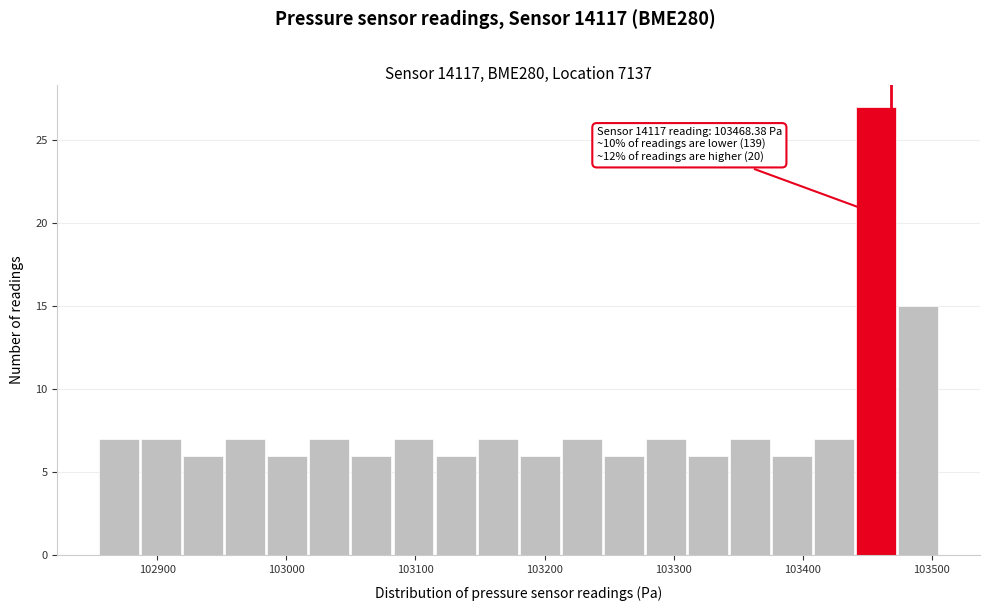

Read against the x-axis, roughly where is the centre of the tallest bar?

103460